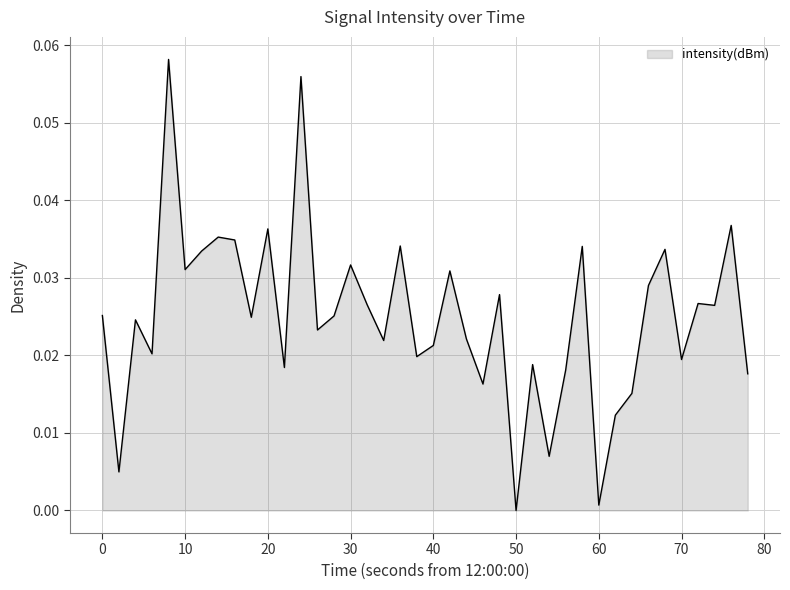

Does the chart display data point markers on the line(s)?

No